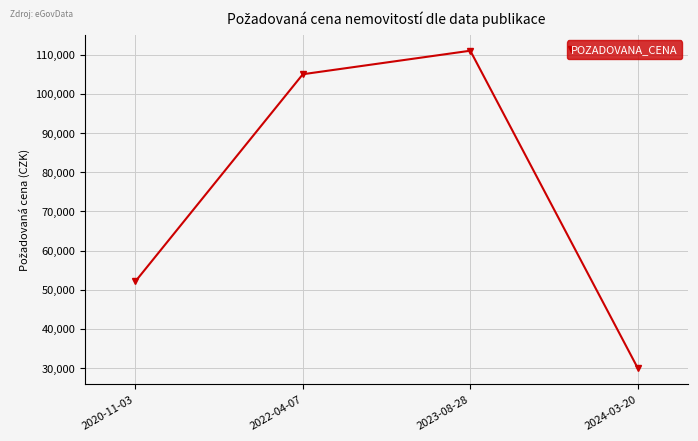

How many data points are less than 105000?

2